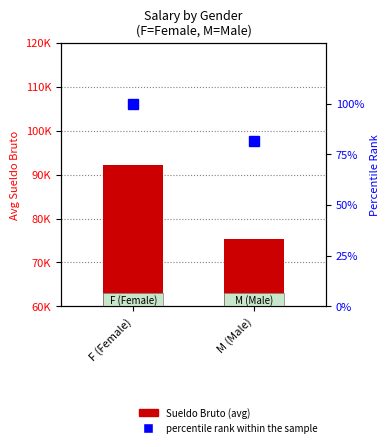

What is the average value of the Sueldo Bruto series?

83712.5